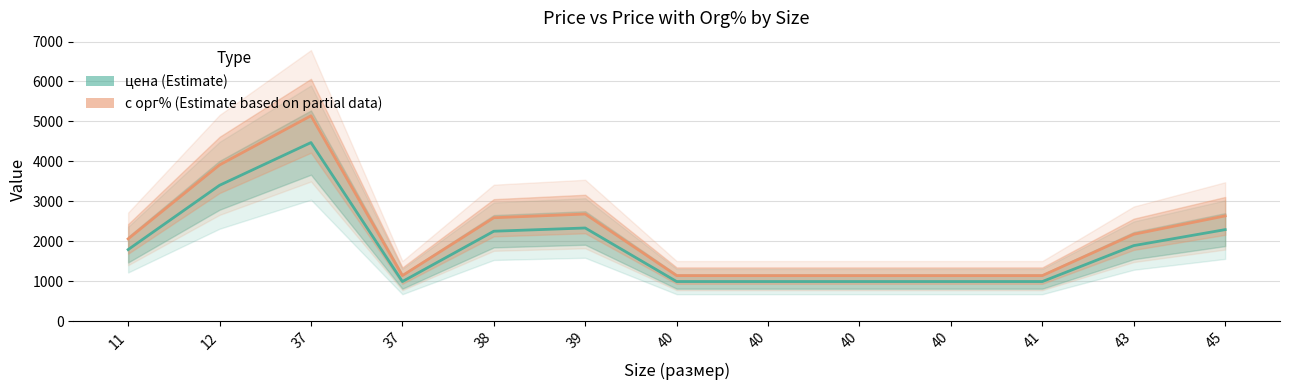

True or false: цена and с орг% cross at least once.

False